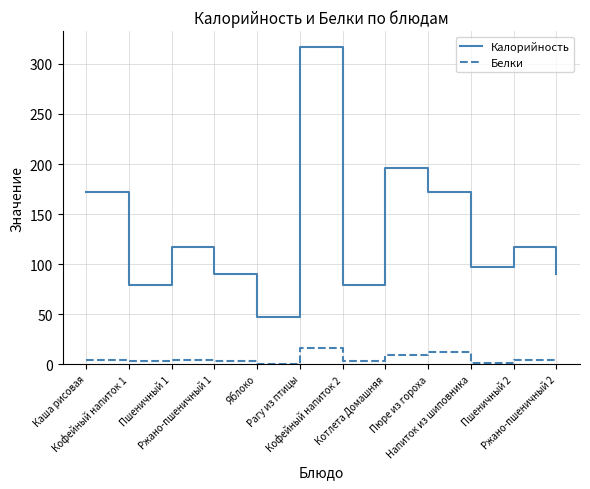

The value of Калорийность at Кофейный напиток 1 is 79.0. True or false?

True